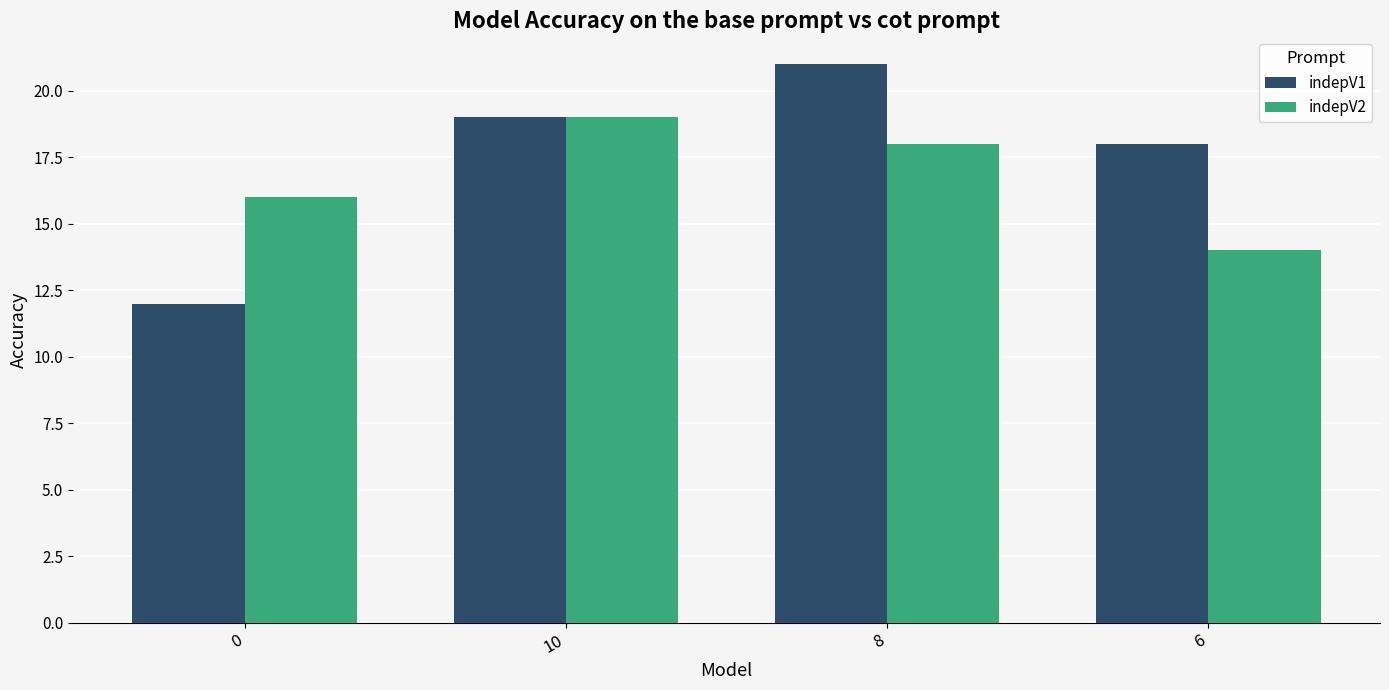

What is the average value of the indepV2 series?

17